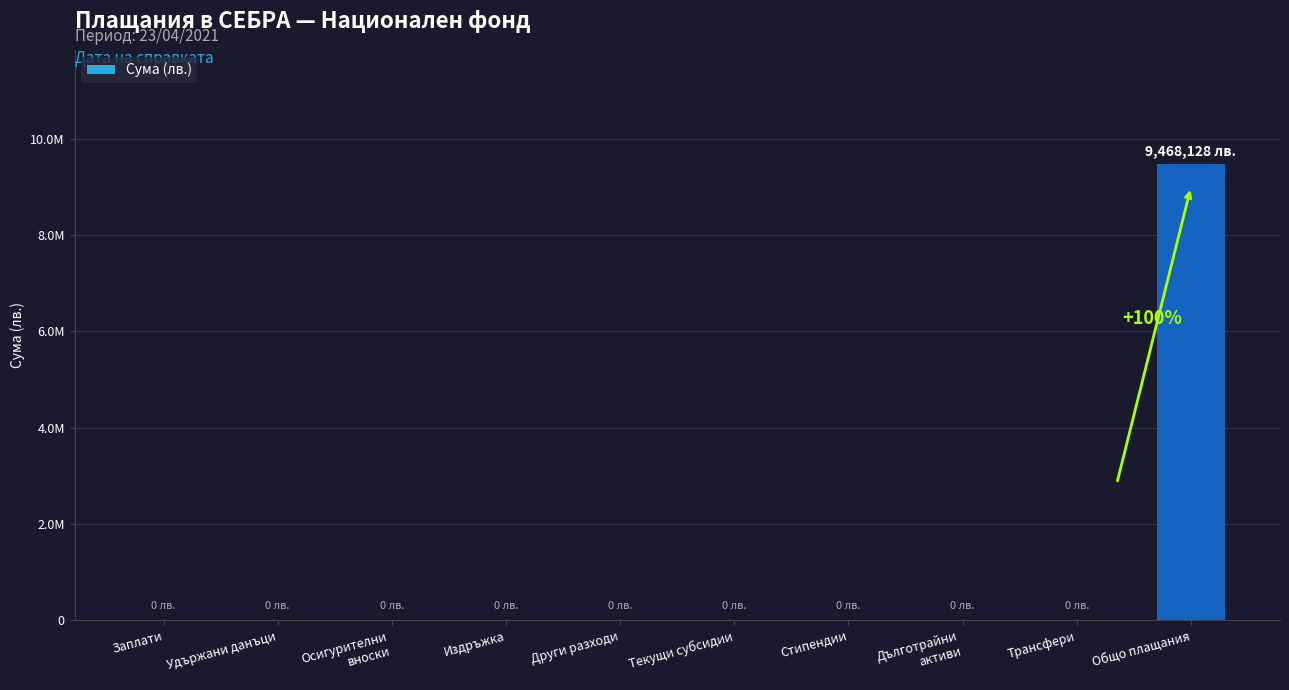

What position from the left is Други разходи?

5